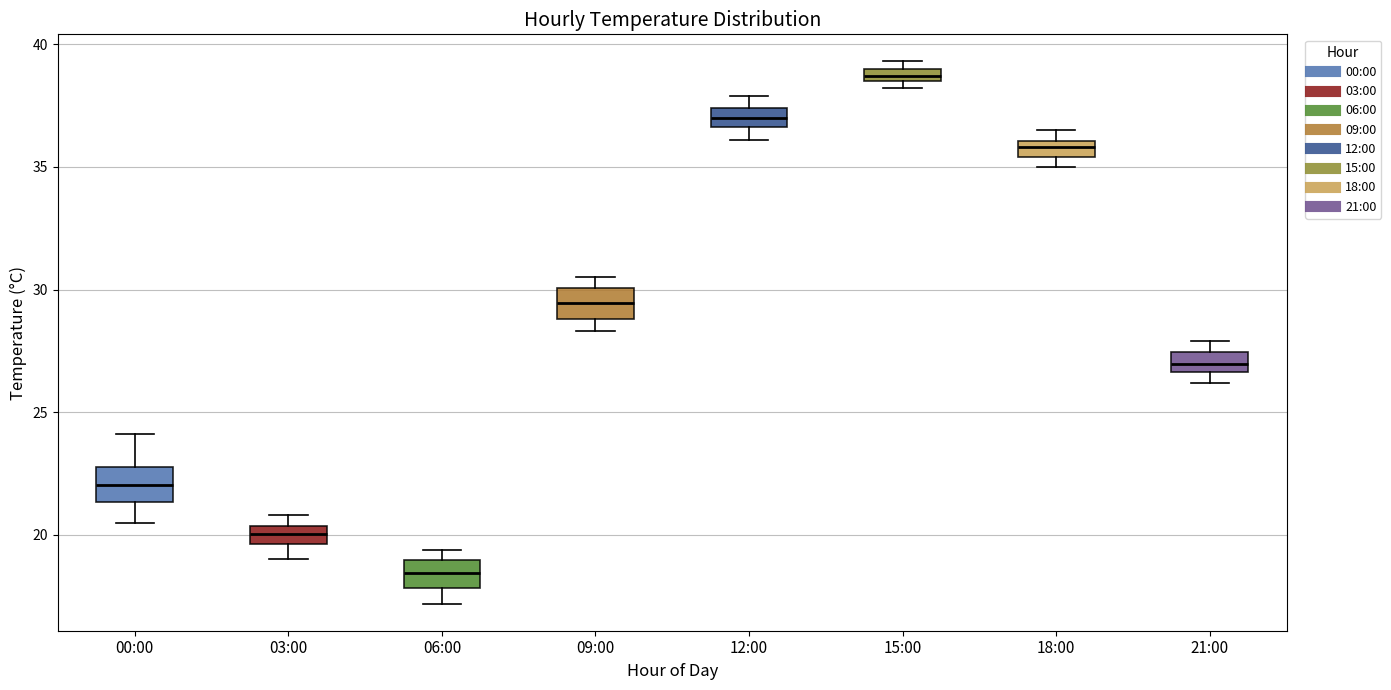

Which box's median line is the lowest?

06:00